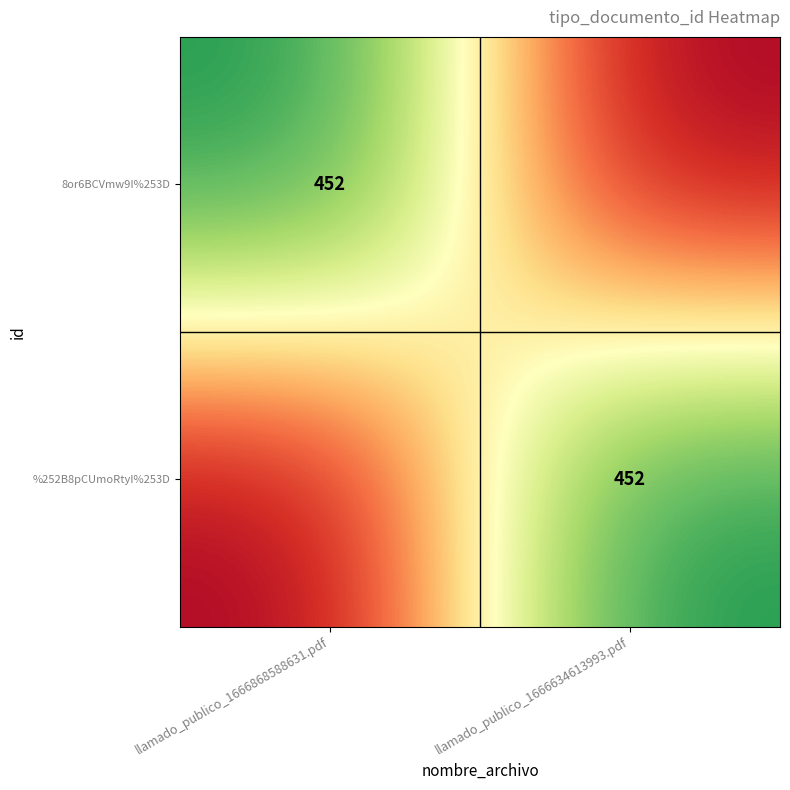

The 8or6BCVmw9I%253D series shows 770 at llamado_publico_1666868588631.pdf. True or false?

False